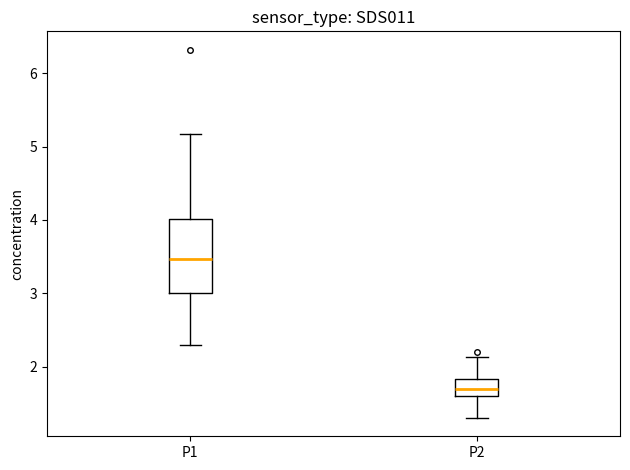

Where does the median line of the box for P2 sit on the y-axis? The values are not printed on the chart, so give them approximately, as read against the axis.

1.7